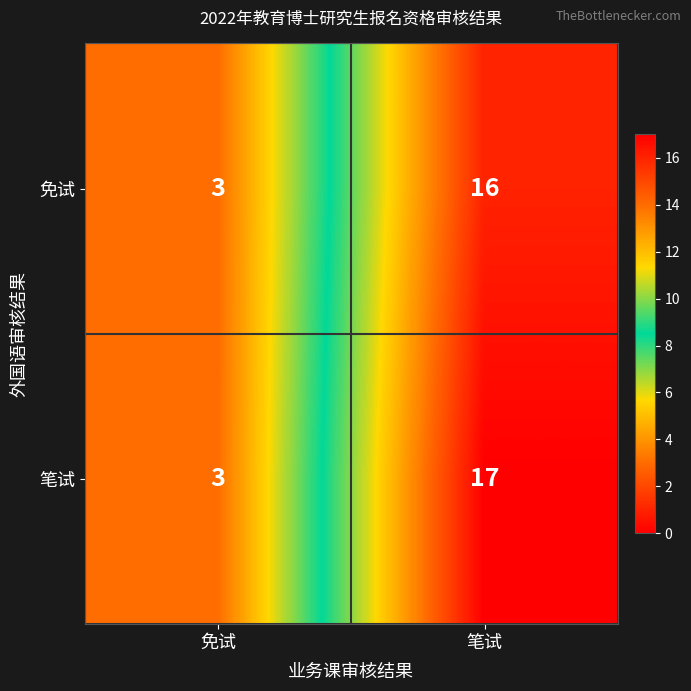

Is it true that 免试 equals 3 at 免试?

True